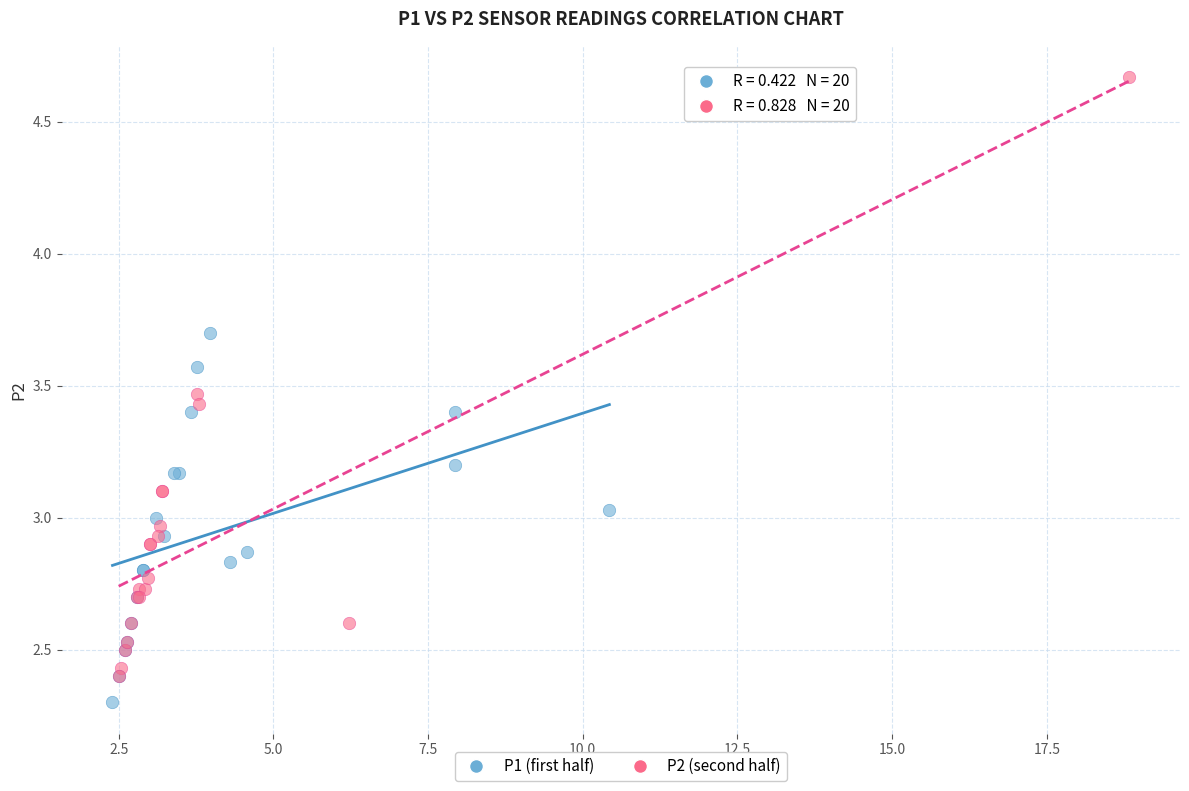

Which series contains the highest Y value?

P2 (second half)